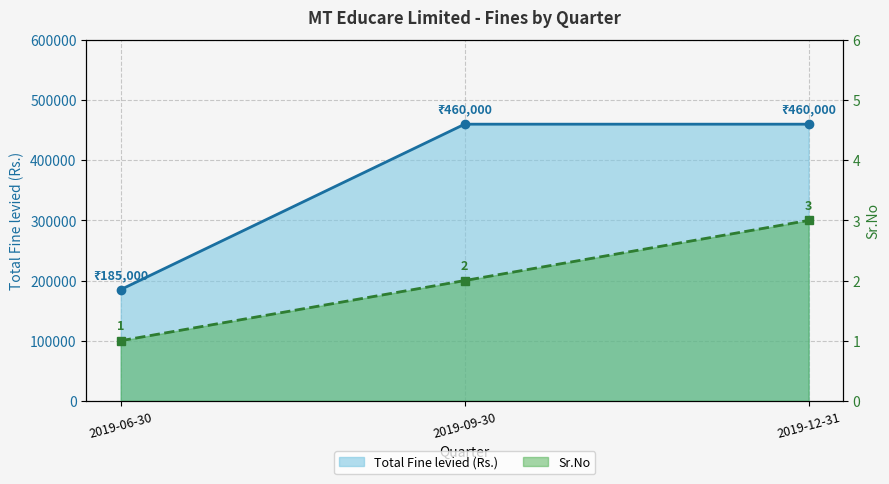

What is the sum of all Total Fine levied (Rs.) values?

1105000